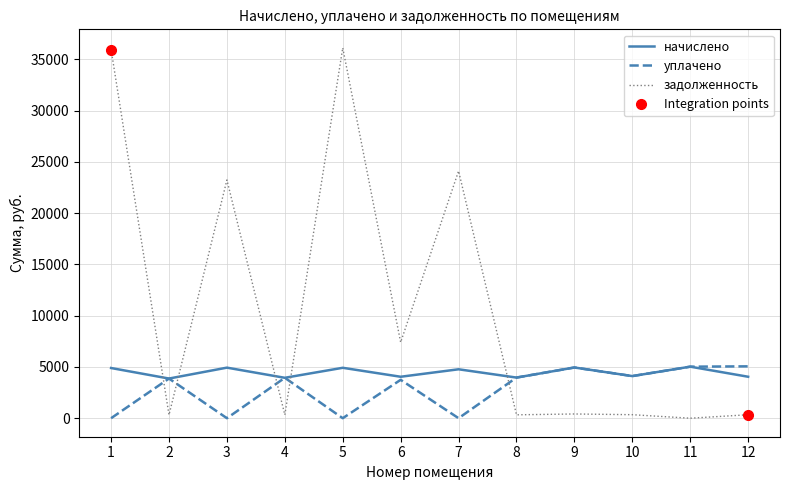

True or false: уплачено has a value of 6094.0 at 2.

False